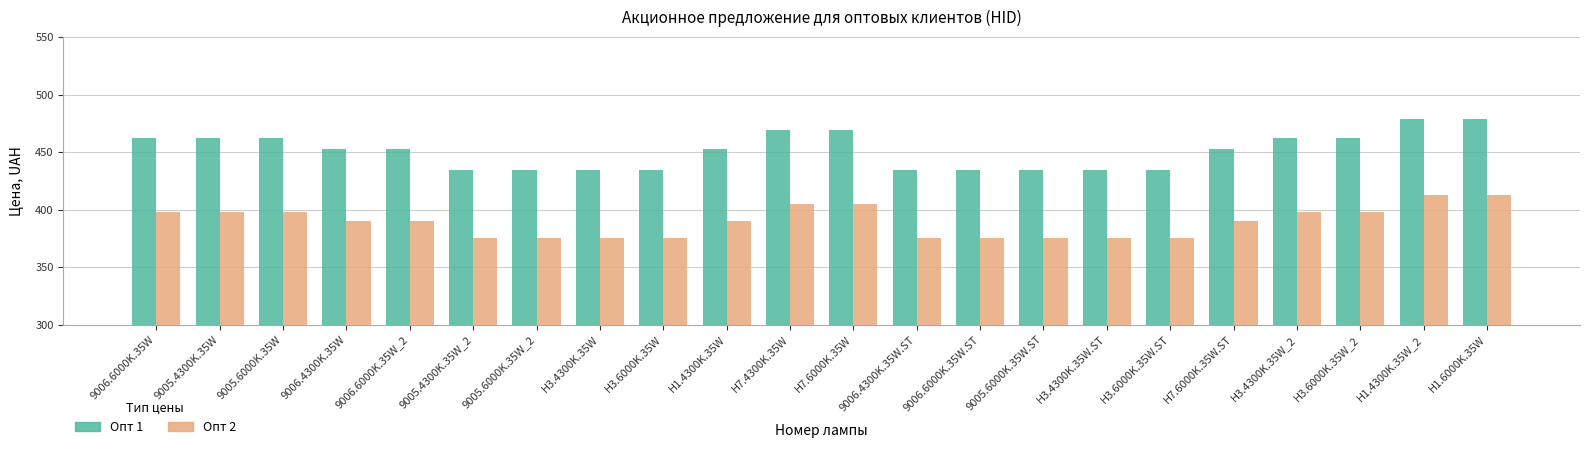

What position from the right is H1.6000K.35W?

1